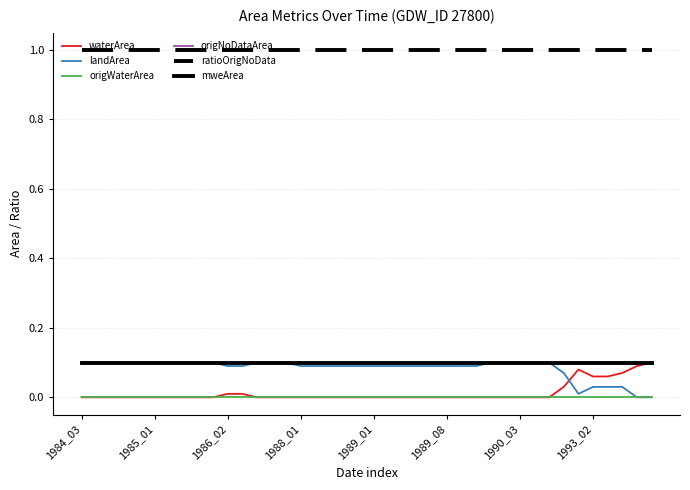

How many categories are shown in the chart?

40